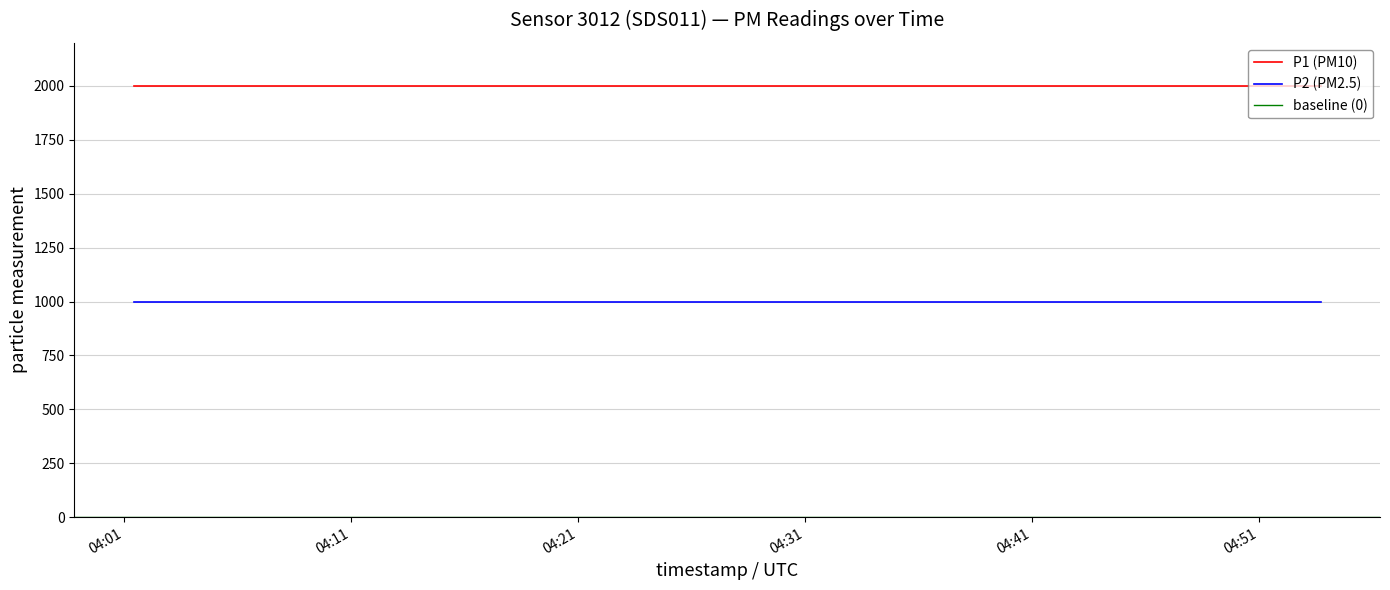

The P2 series shows 1701.9 at 2023-07-31T04:04:11. True or false?

False